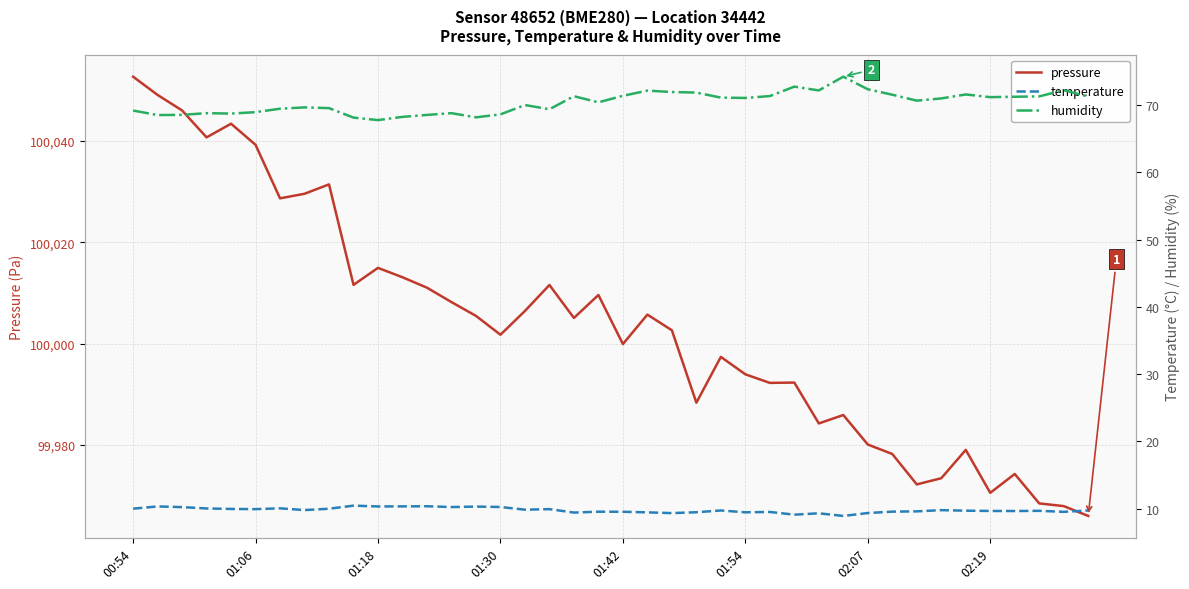

What is the average value of the temperature series?

9.8